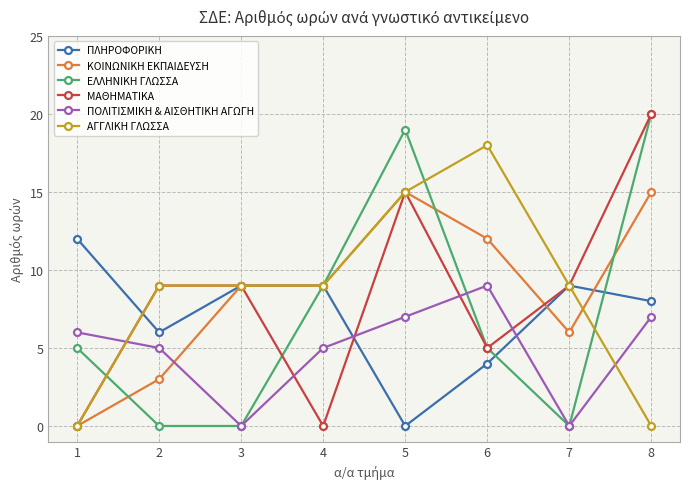

The value of ΠΟΛΙΤΙΣΜΙΚΗ & ΑΙΣΘΗΤΙΚΗ ΑΓΩΓΗ at 5 is 11. True or false?

False